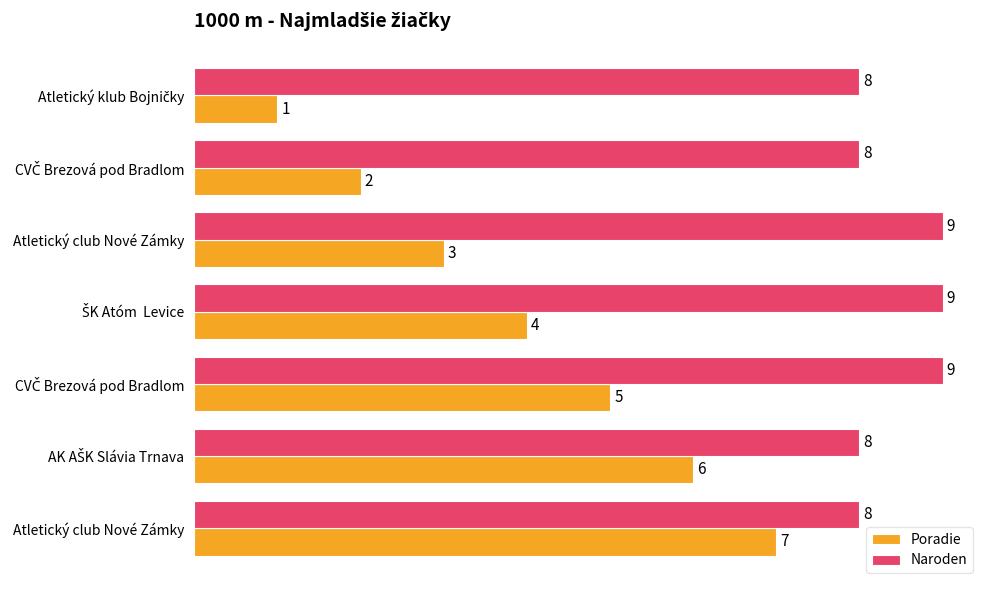

How many Poradie values are between 2 and 6?

5